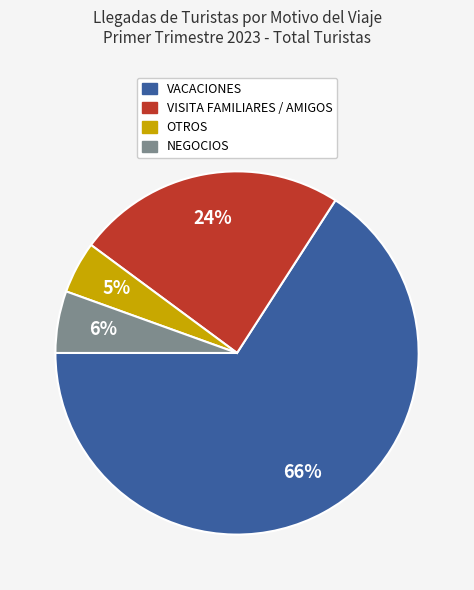

What is the largest slice in the pie chart?

VACACIONES